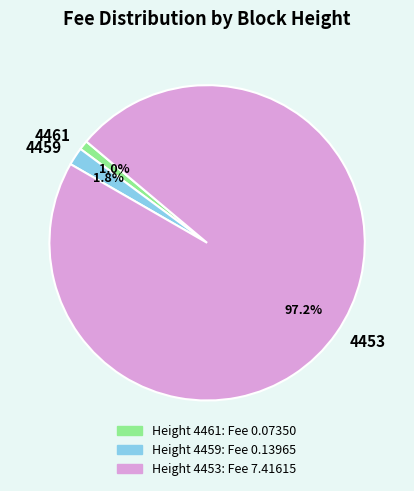

Do 4459 and 4453 together represent more than half of the pie?

Yes